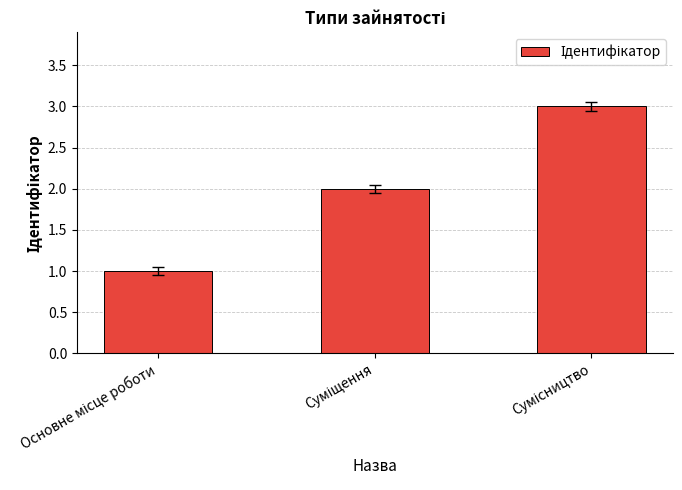

Are the bars horizontal?

No